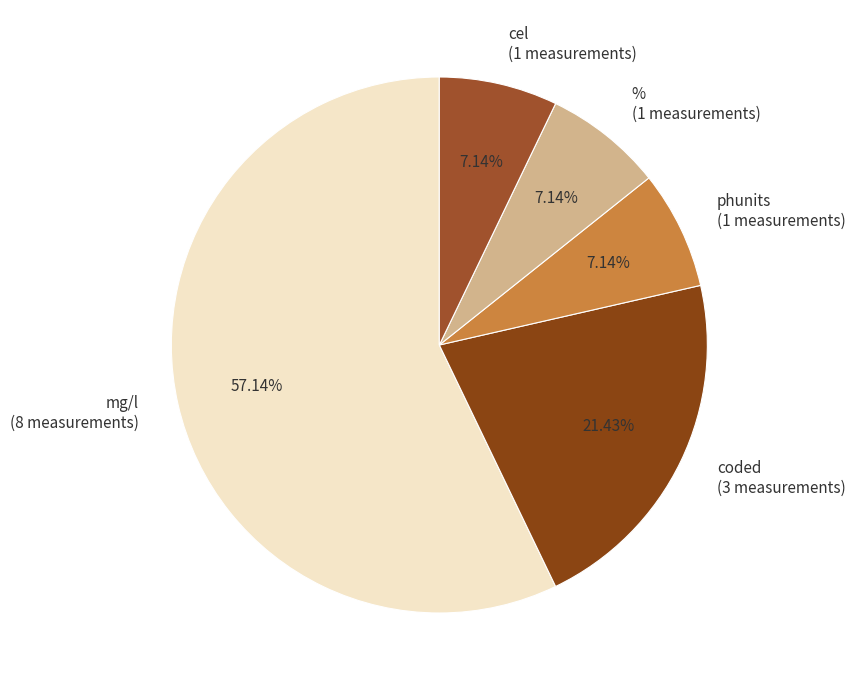

What is the largest slice in the pie chart?

mg/l